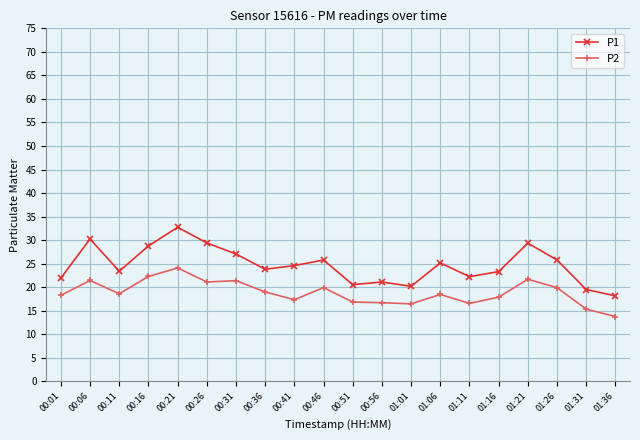

What is the difference between the second highest and minimum values in the P2 series?

8.5